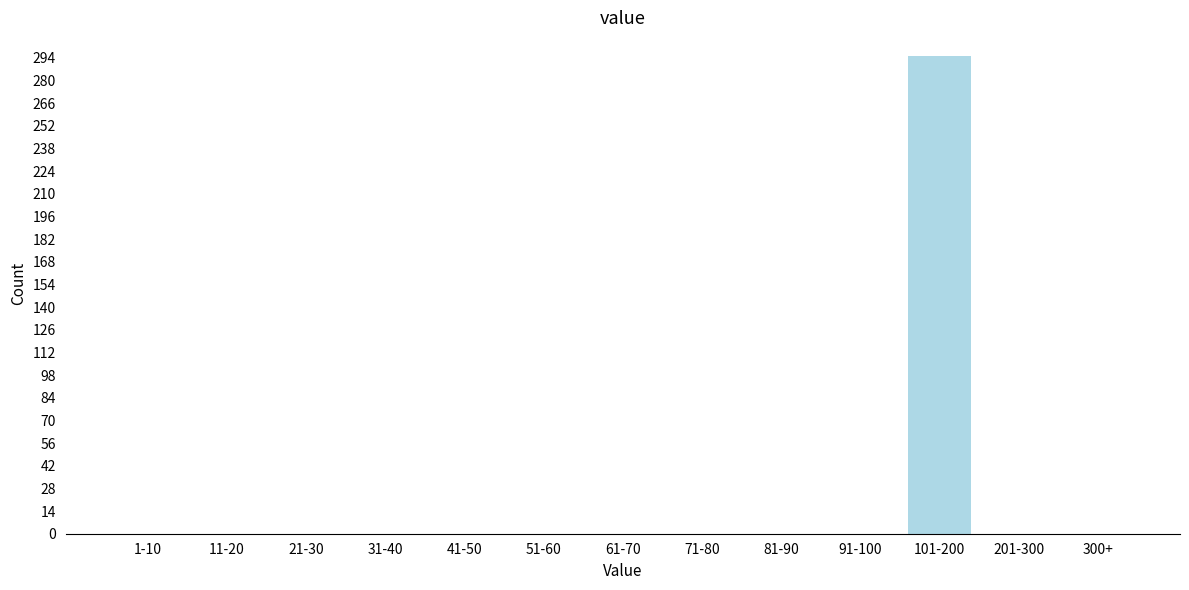

Reading left to right, transcribe all the data shown in this chart.

1-10=0	11-20=0	21-30=0	31-40=0	41-50=0	51-60=0	61-70=0	71-80=0	81-90=0	91-100=0	101-200=295	201-300=0	300+=0